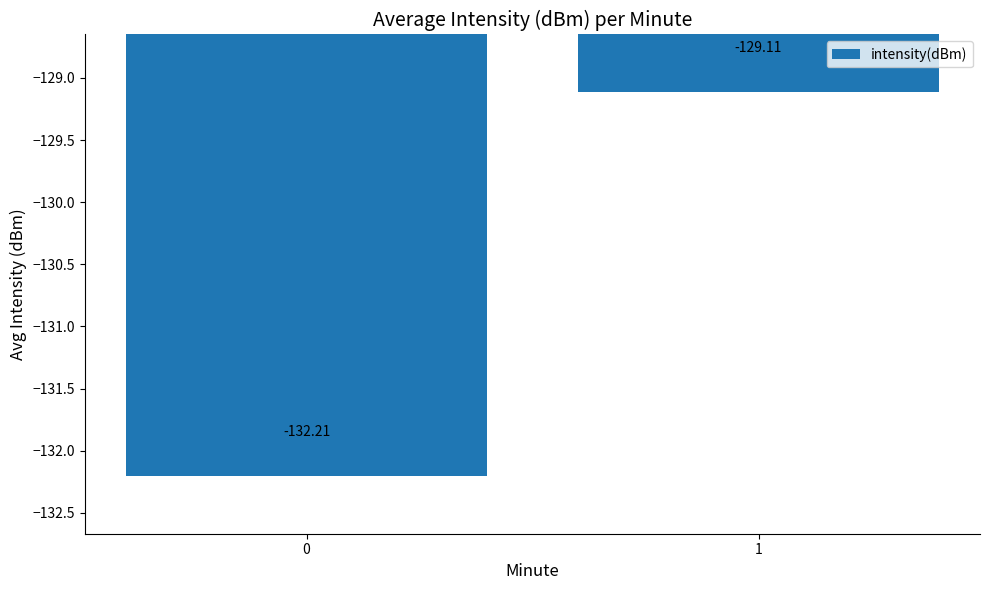

What is the greatest value displayed?

-129.1